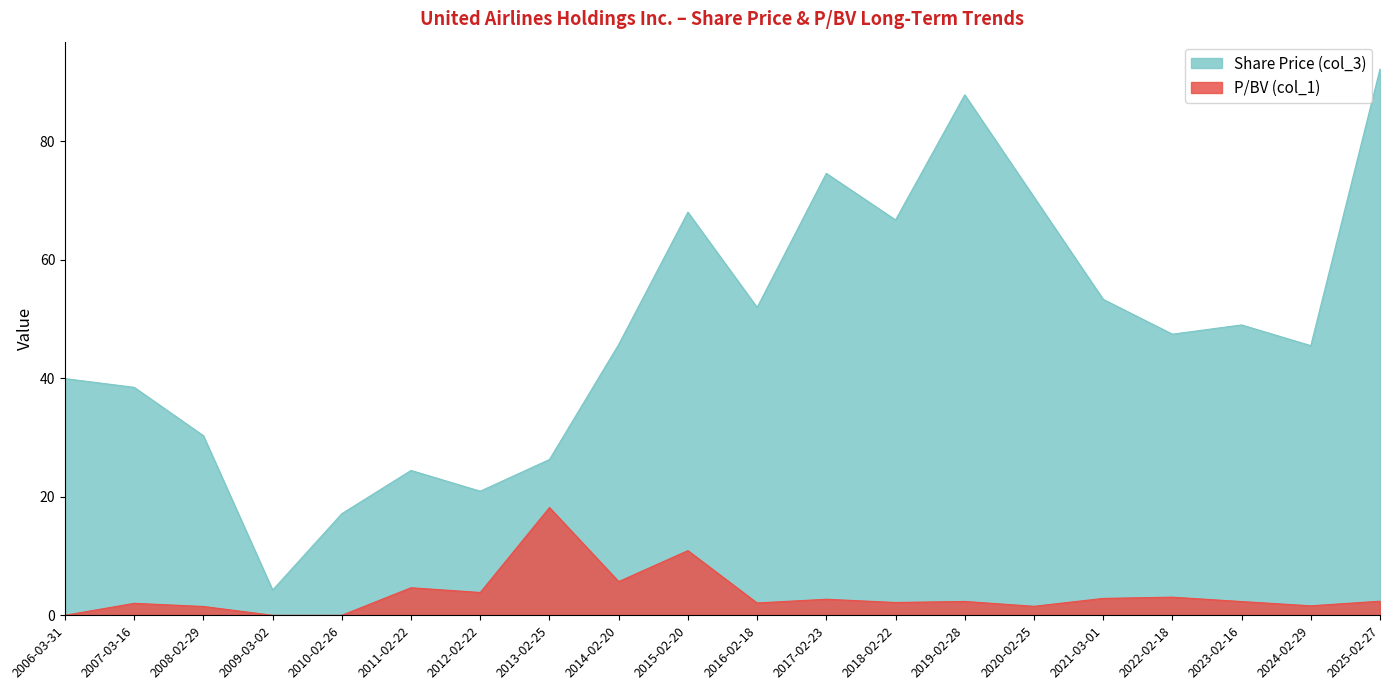

Which series has the largest total across all categories?

Share Price (col_3)